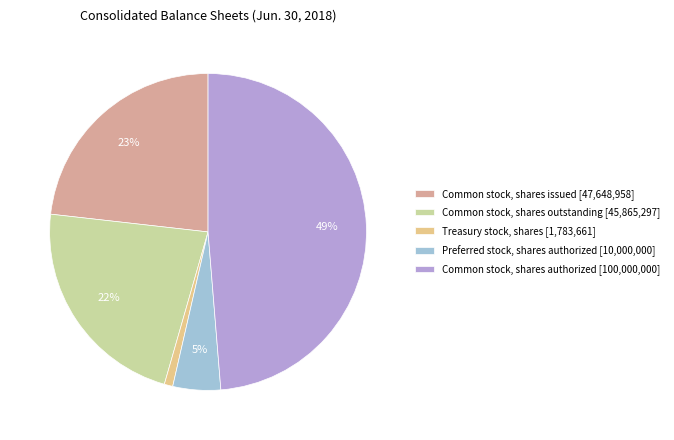

Is Common stock, shares outstanding the majority of the pie?

No